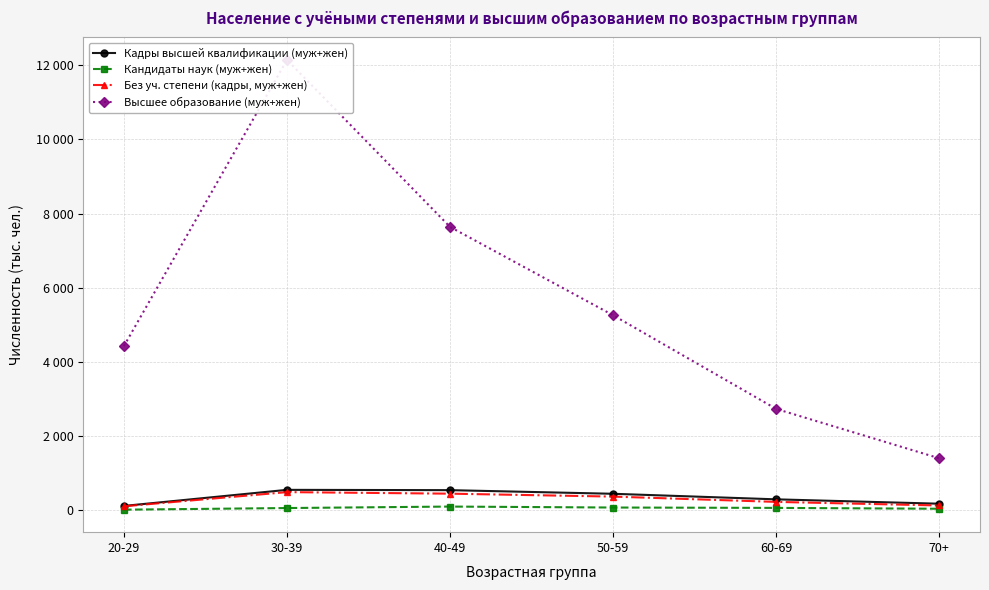

What is the difference between the highest and lowest values at 30-39?

12093